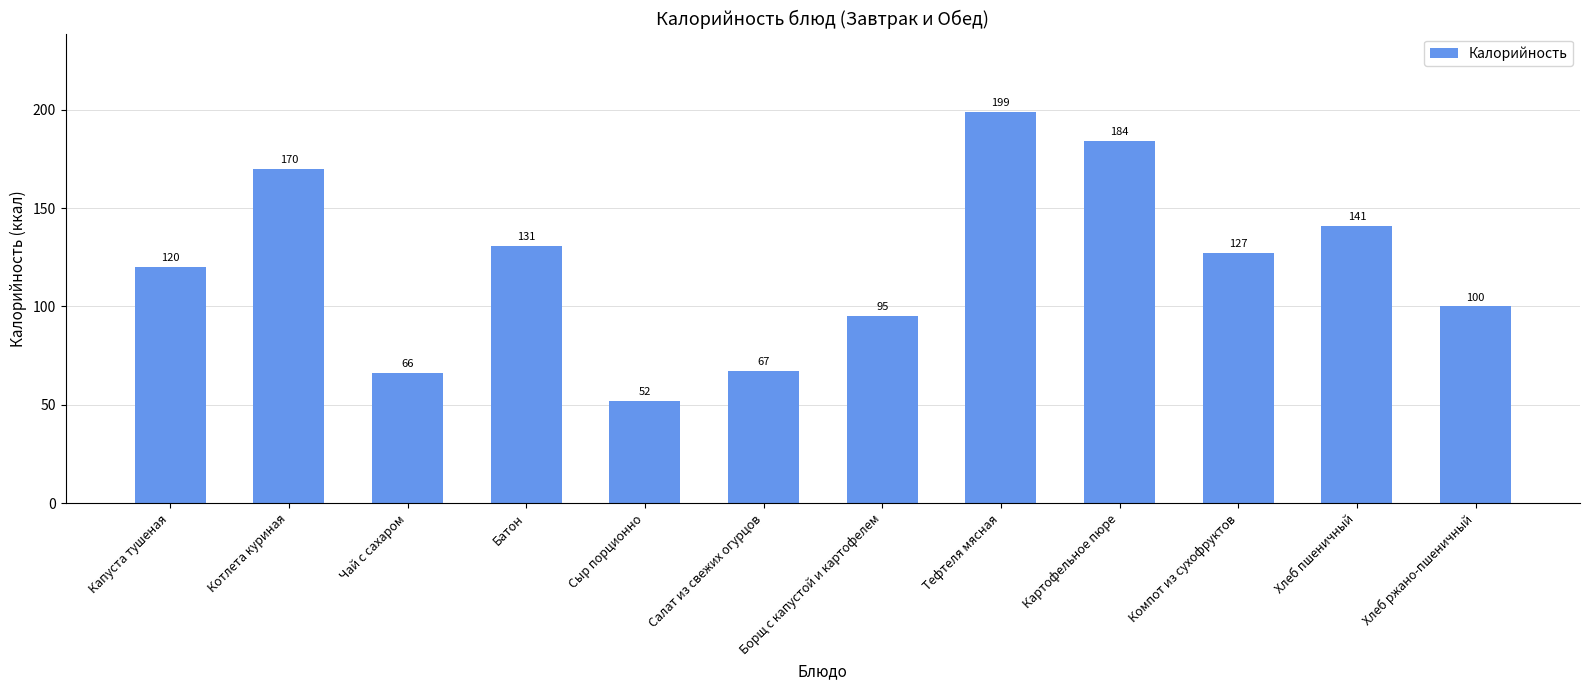

What is the greatest value displayed?

199